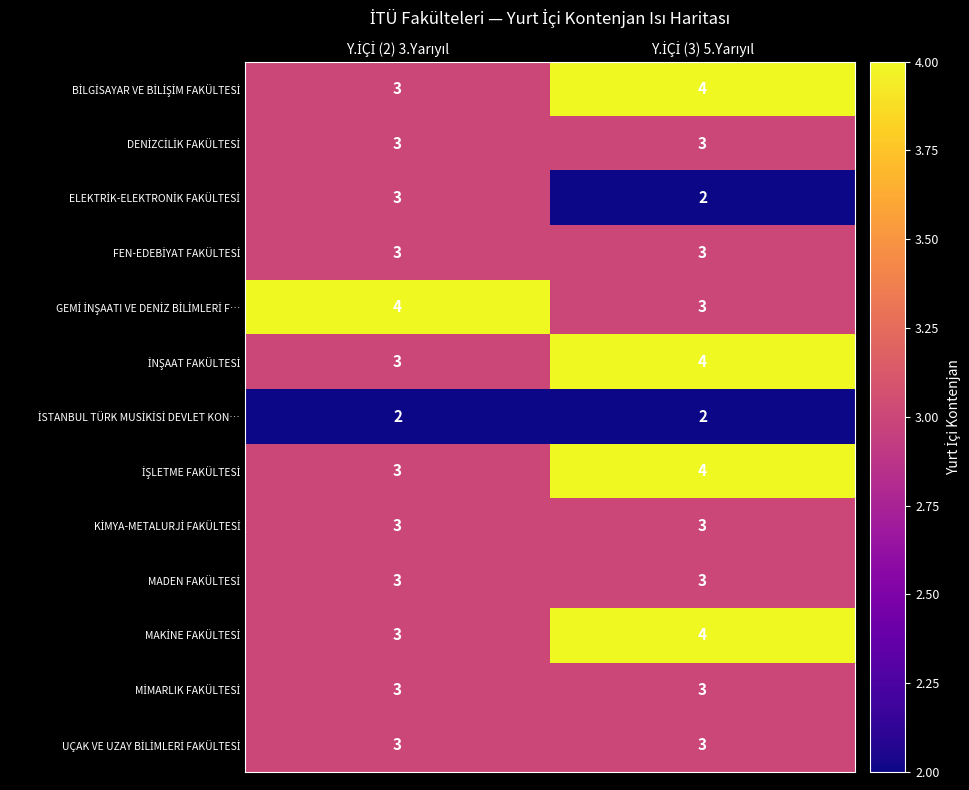

What is the maximum value shown in the chart?

4